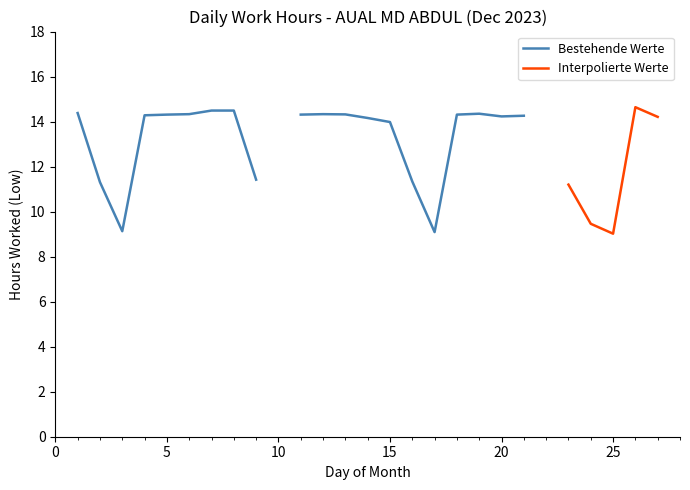

True or false: Interpolierte Werte has more than 2 interior local peaks.

False